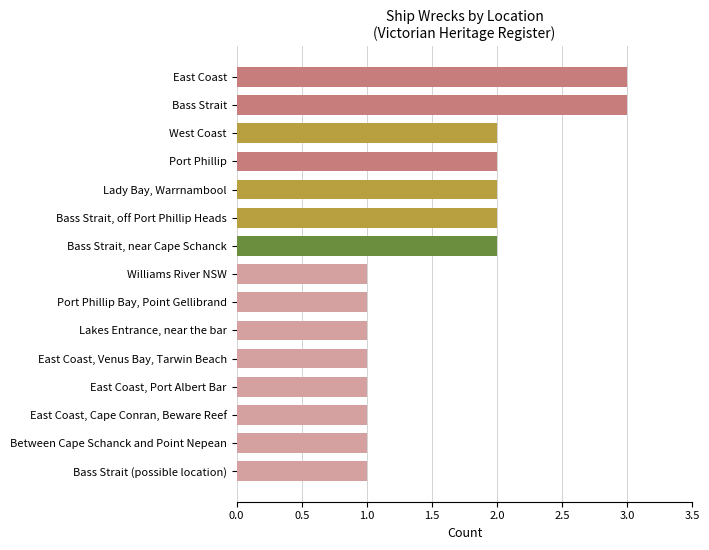

Approximately how many times larger is the value at West Coast compared to East Coast, Venus Bay, Tarwin Beach?

2.0